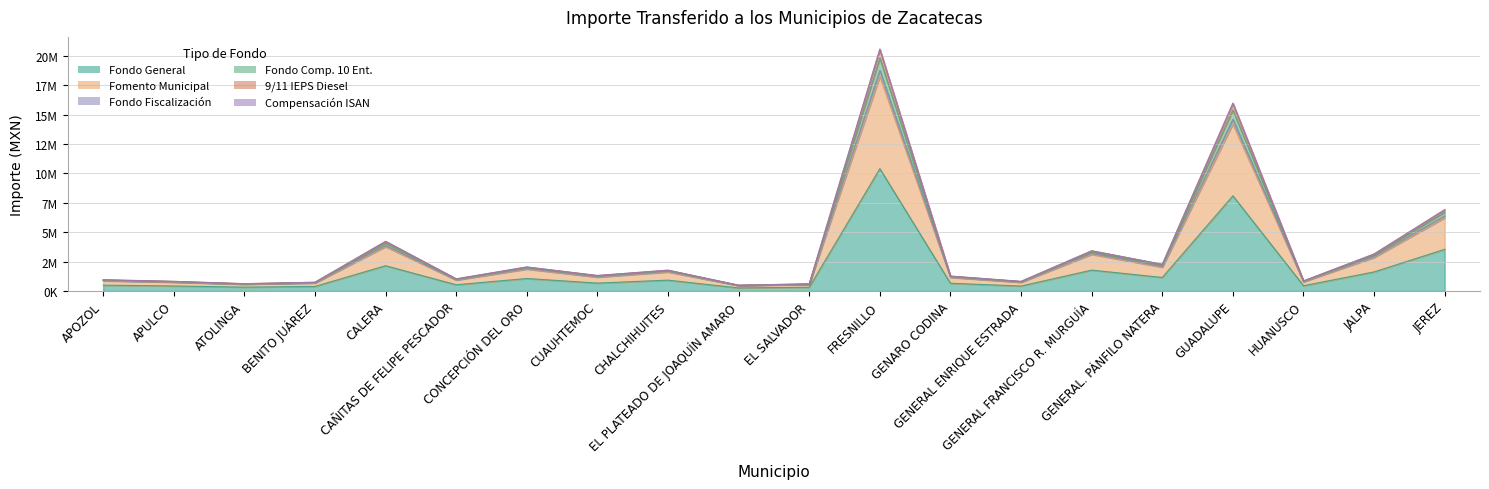

What are all the series names shown in the legend?

Fondo General, Fomento Municipal, Fondo Fiscalización, Fondo Comp. 10 Ent., 9/11 IEPS Diesel, Compensación ISAN